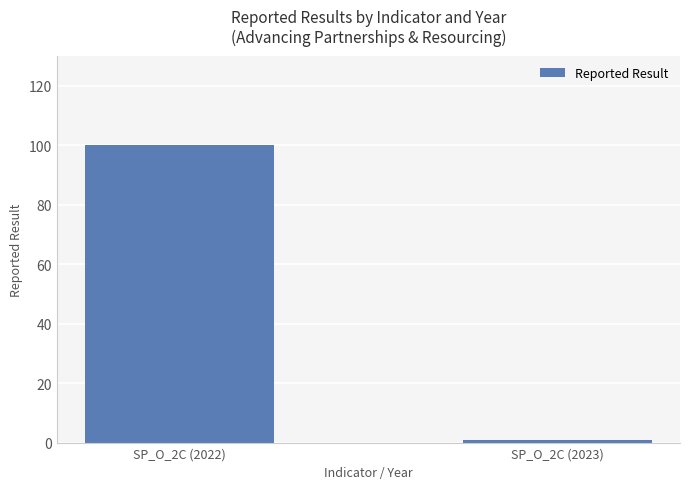

How many data points does each series have?

2